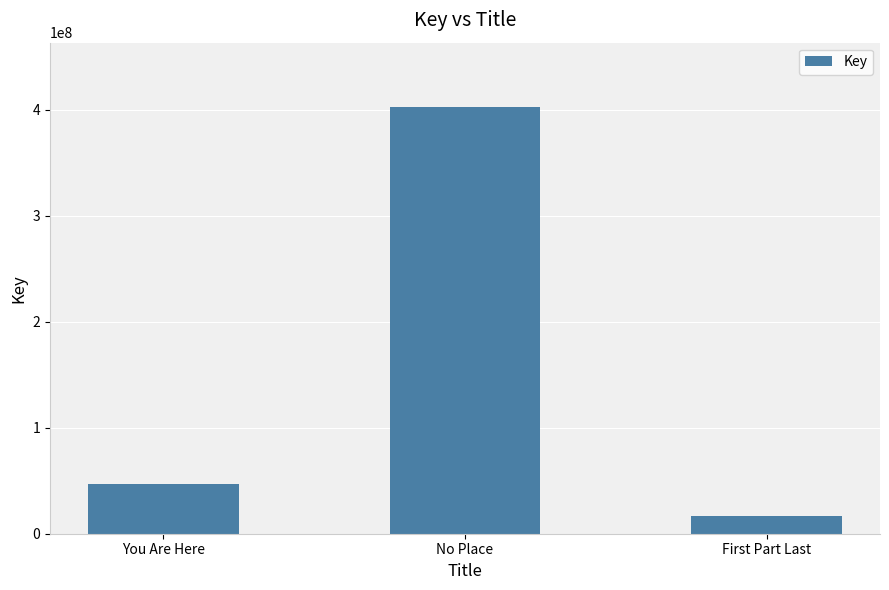

What is the approximate value at You Are Here, to the nearest 10?

47177420